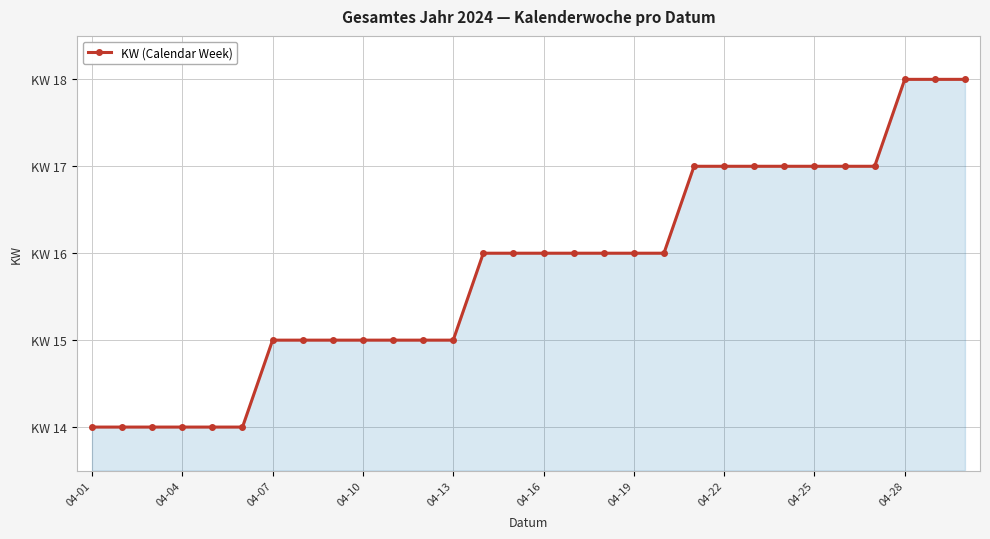

Is this an area chart (filled region under the line)?

Yes